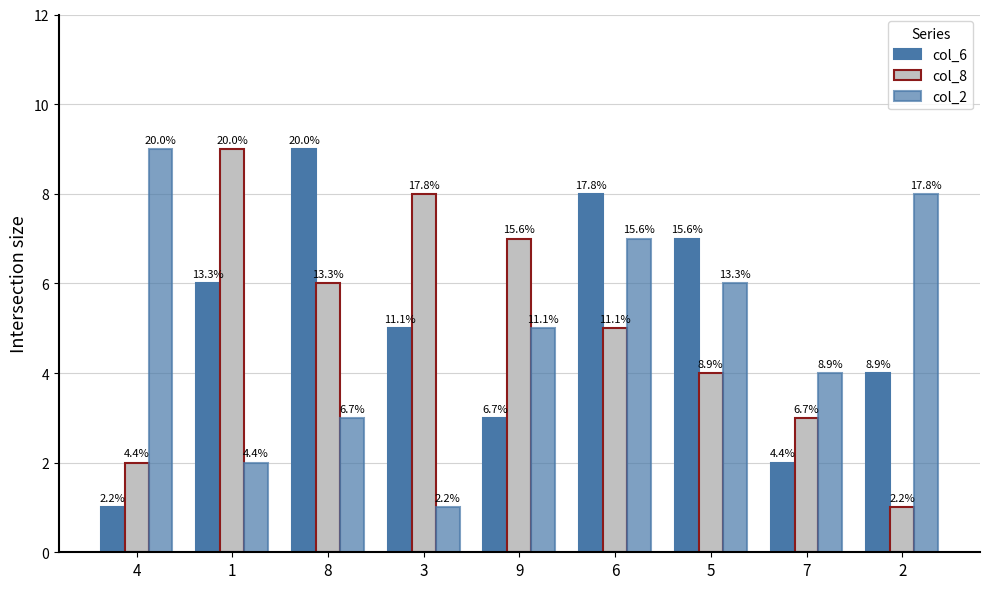

Rank the categories by col_6 value from lowest to highest.

4, 7, 9, 2, 3, 1, 5, 6, 8